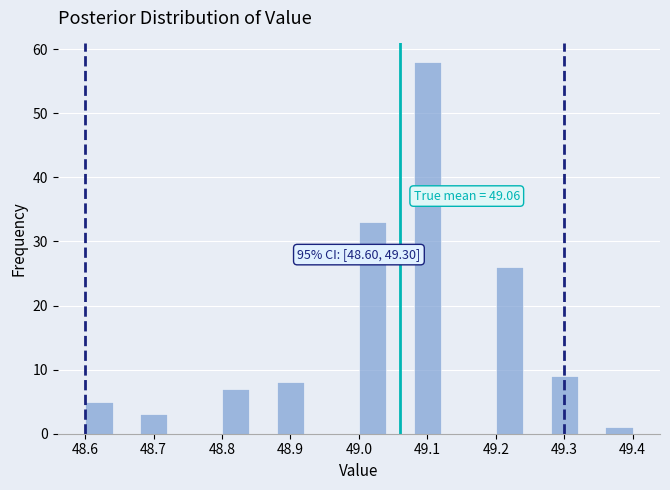

Which range on the x-axis has the tallest bar?

49.08 to 49.12